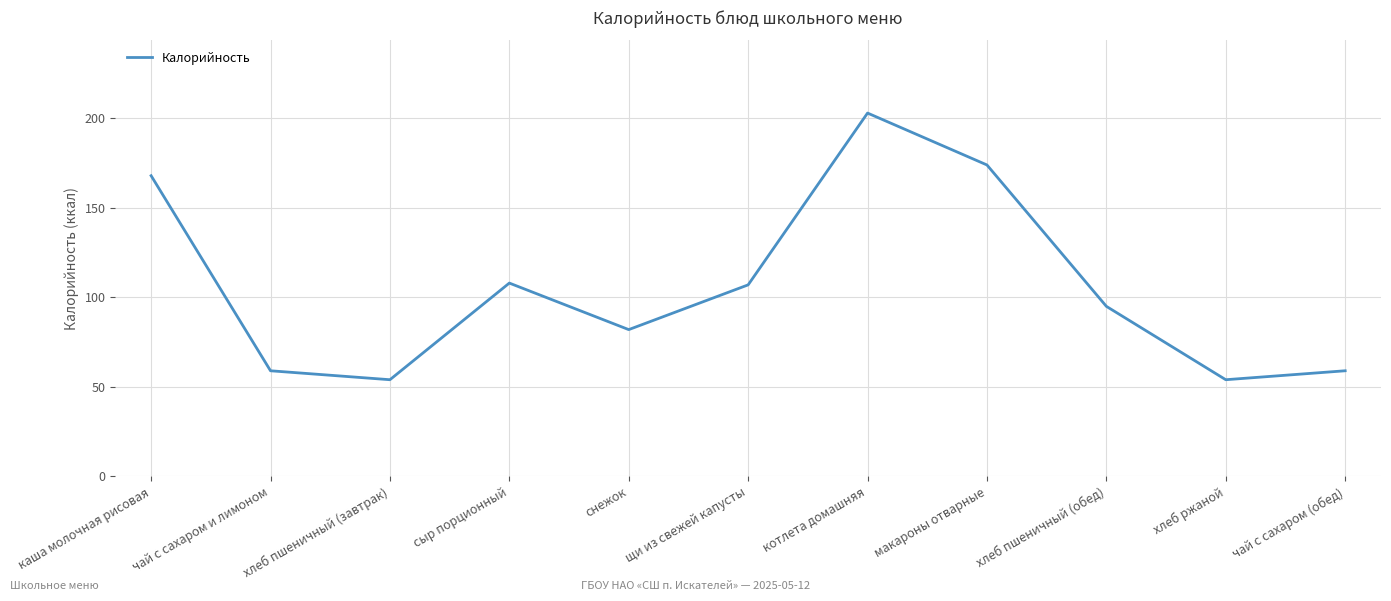

The chart shows a value of 54 at хлеб ржаной. True or false?

True